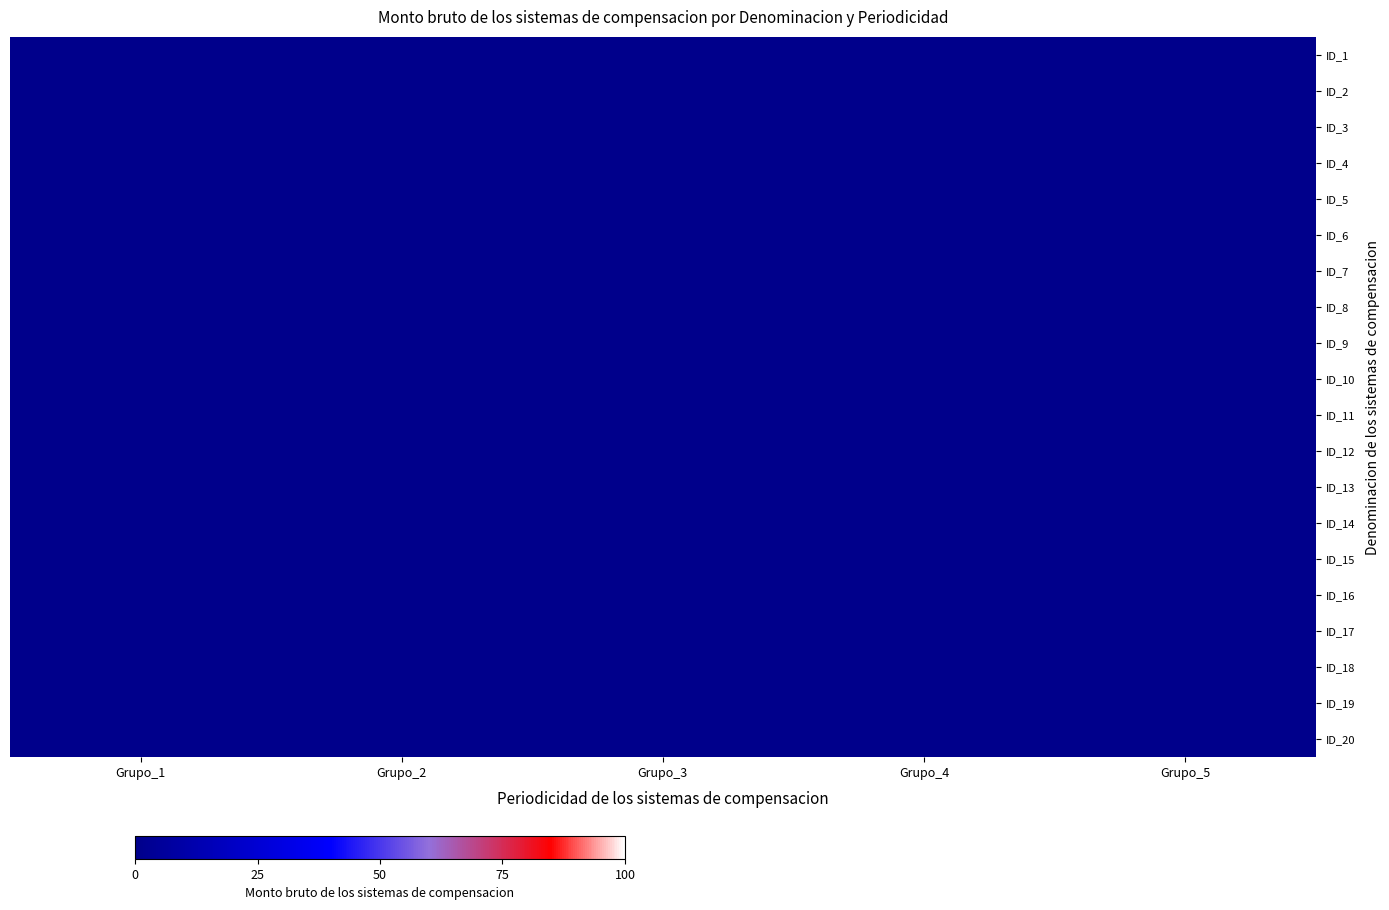

Which category has the highest value across all series?

Grupo_5